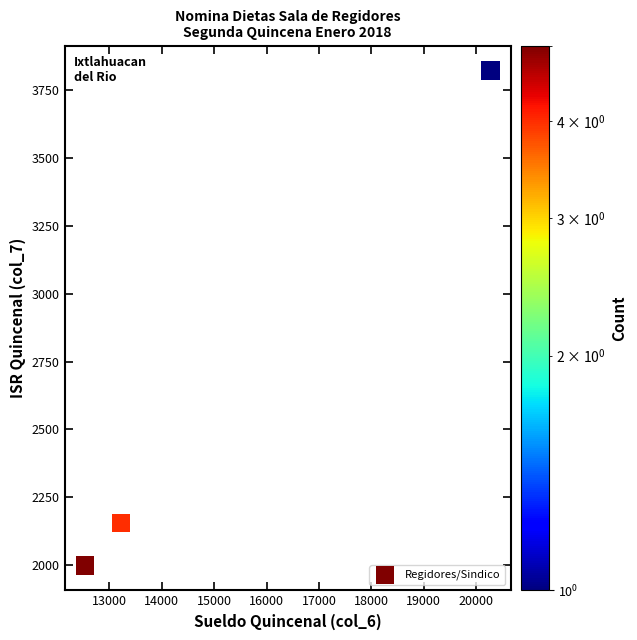

What Y value in the scatter plot is closest to 2910?

2154.7